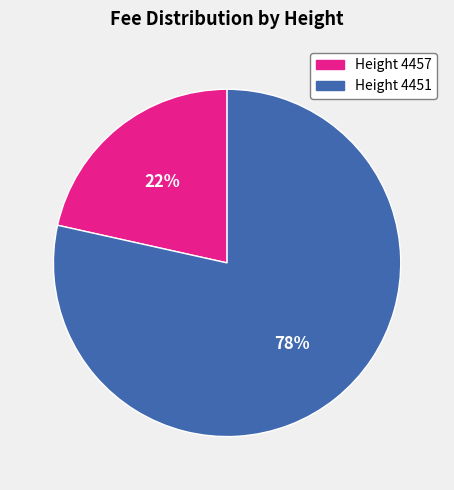

To the nearest percent, what is the average slice percentage?

50%